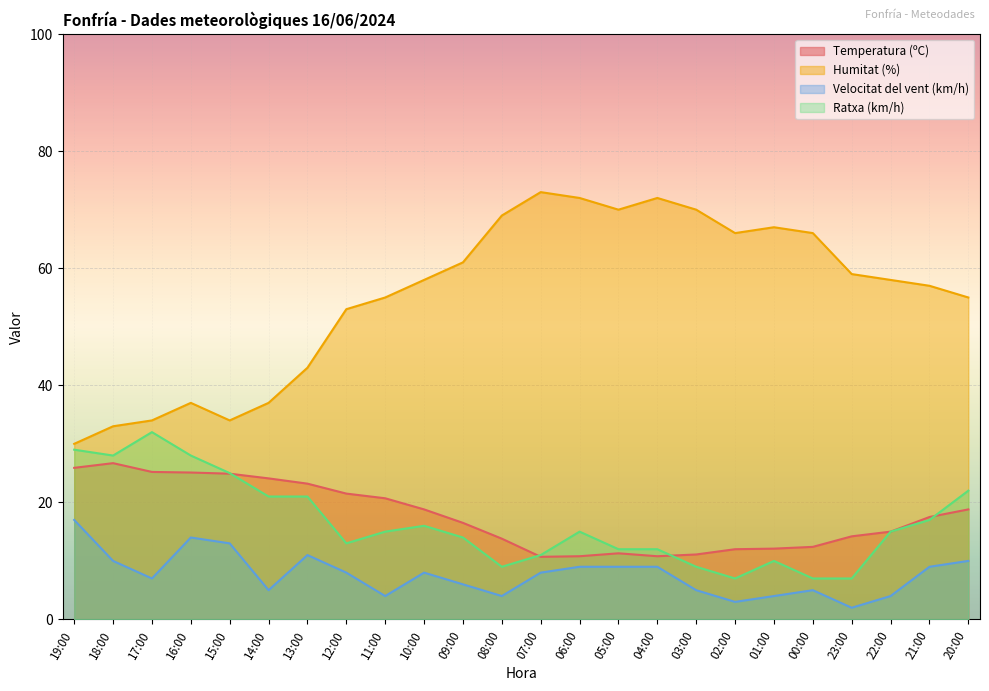

The value of Velocitat del vent (km/h) at 16:00 is 4.7. True or false?

False